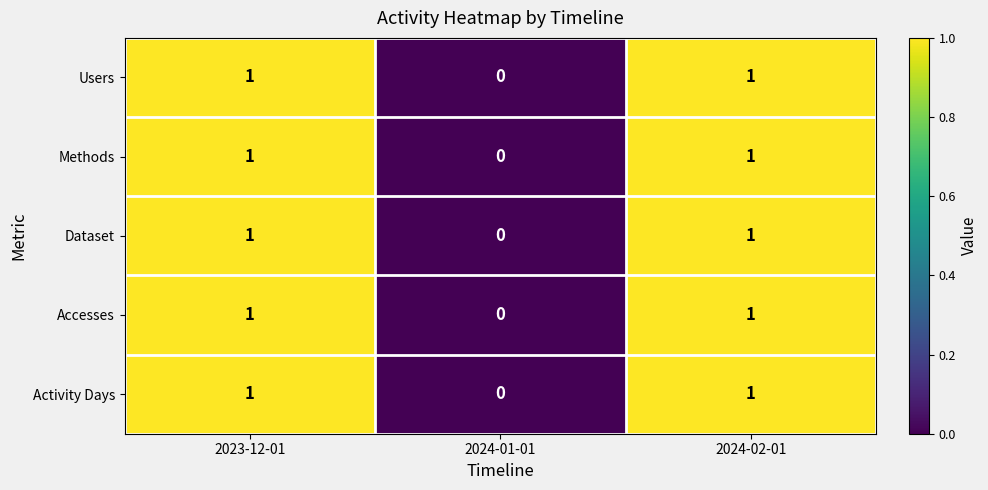

At which label is Dataset closest to 0?

2024-01-01